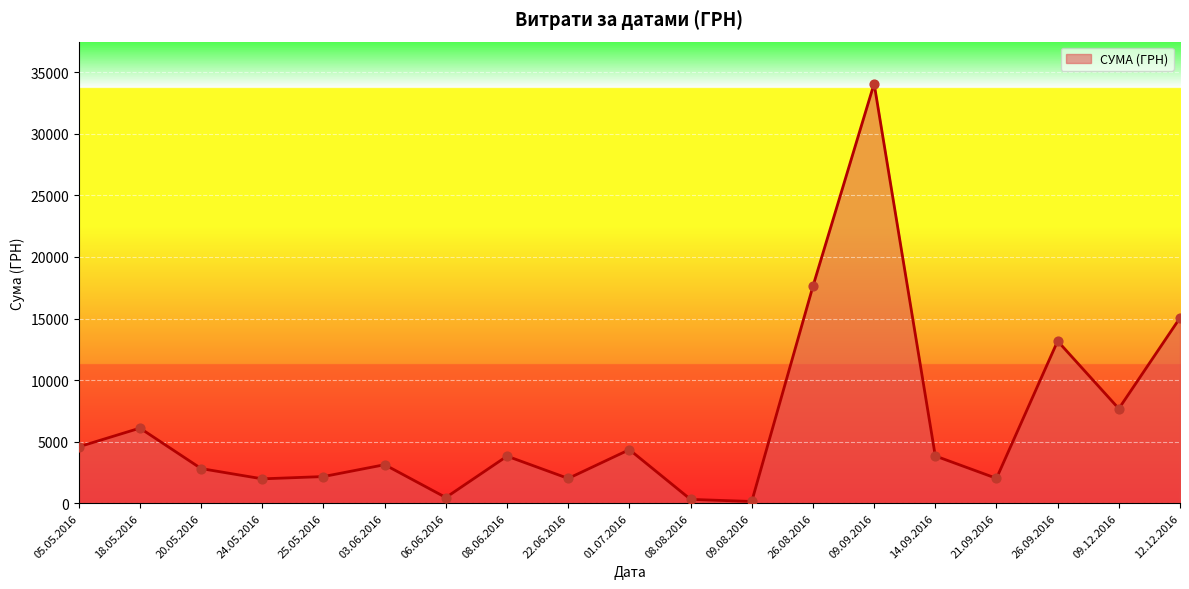

What is the change in value from 20.05.2016 to 26.09.2016?

+10360.6